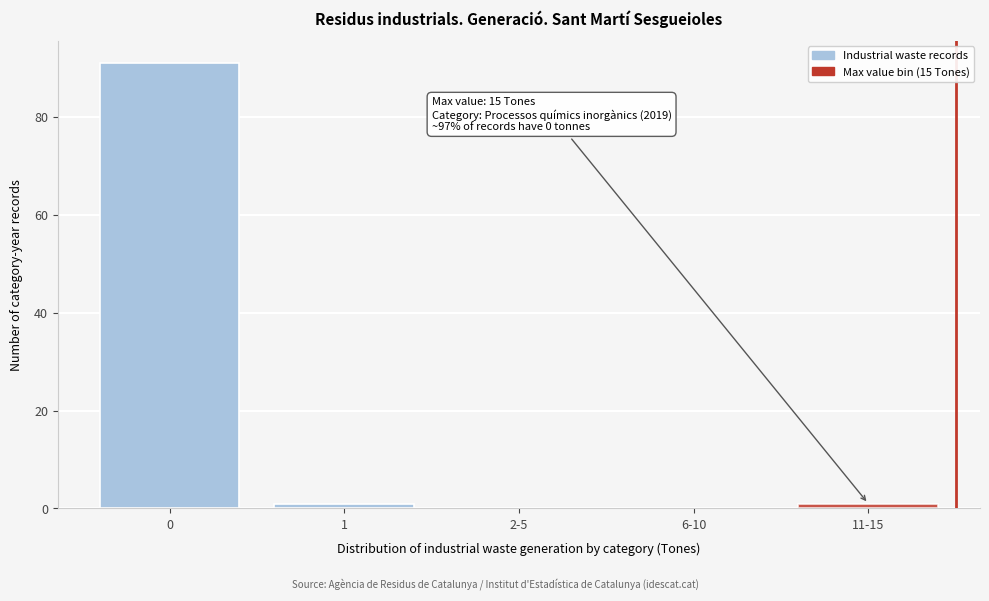

Reading left to right, list all the values displayed in this chart.

0=91	1=1	2-5=0	6-10=0	11-15=1